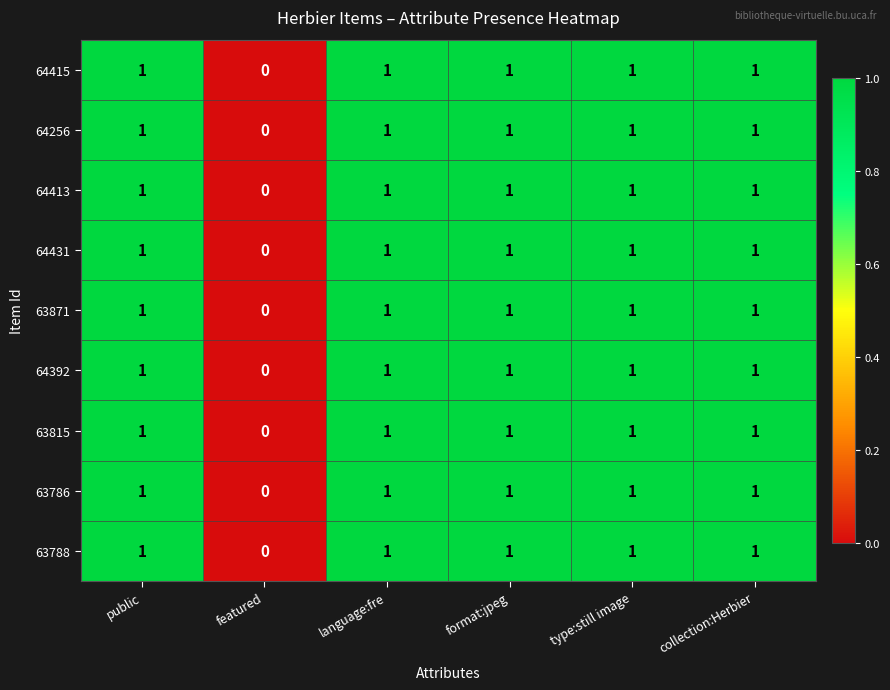

Where is 63788 nearest to the value 0?

featured